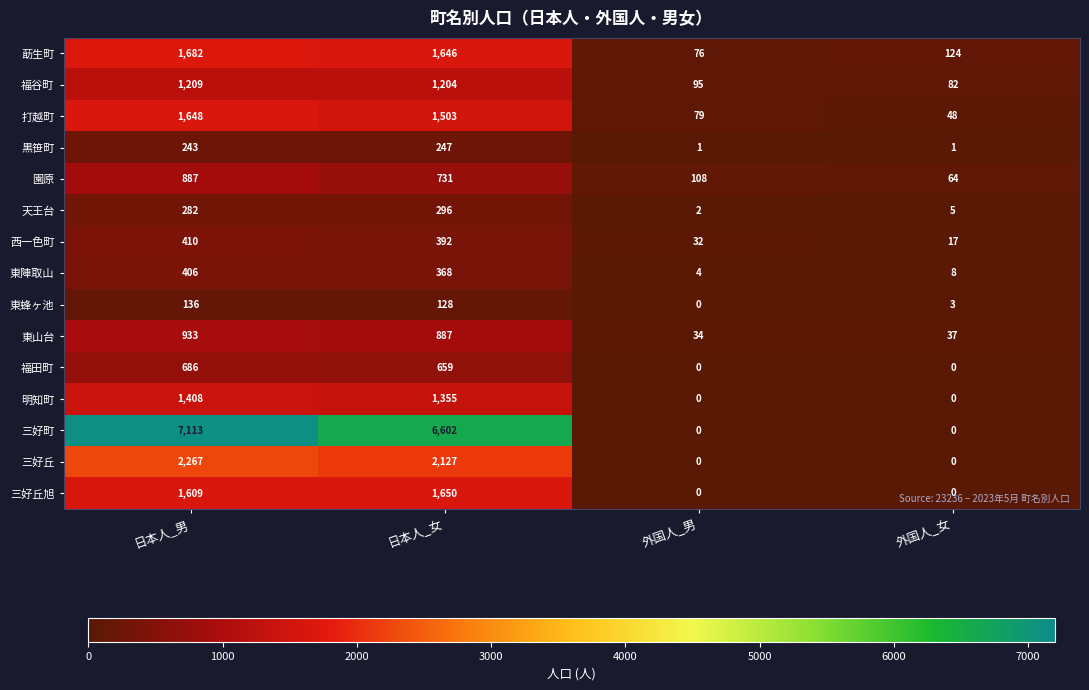

What is the difference between the maximum and minimum values in the 三好丘旭 series?

1650